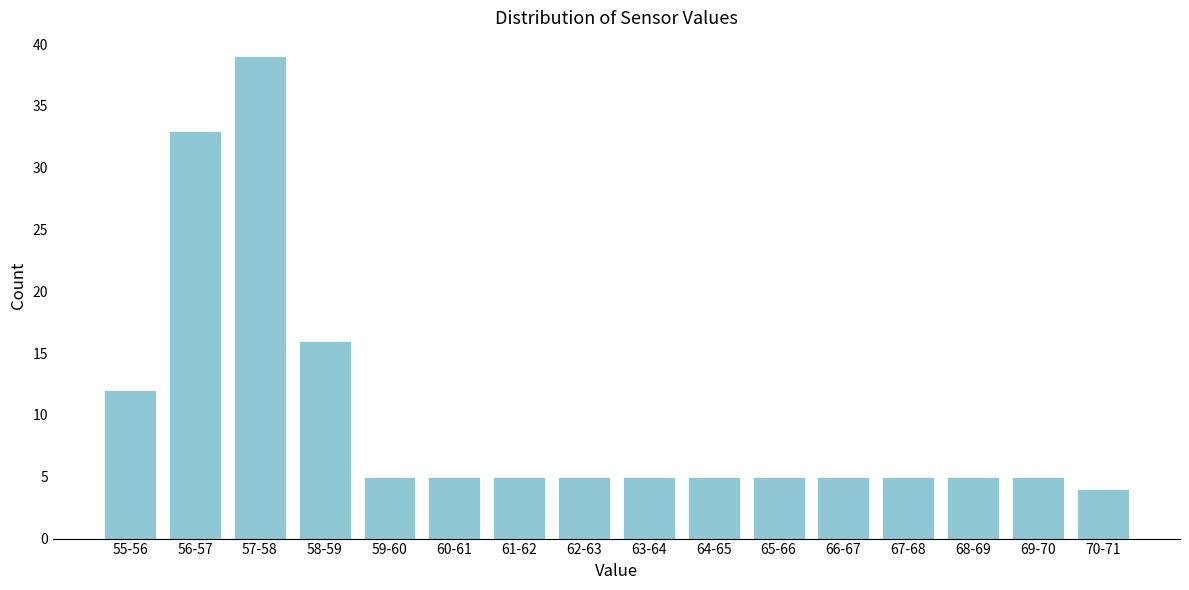

Reading right to left, what are all the values shown in this chart?

4	5	5	5	5	5	5	5	5	5	5	5	16	39	33	12